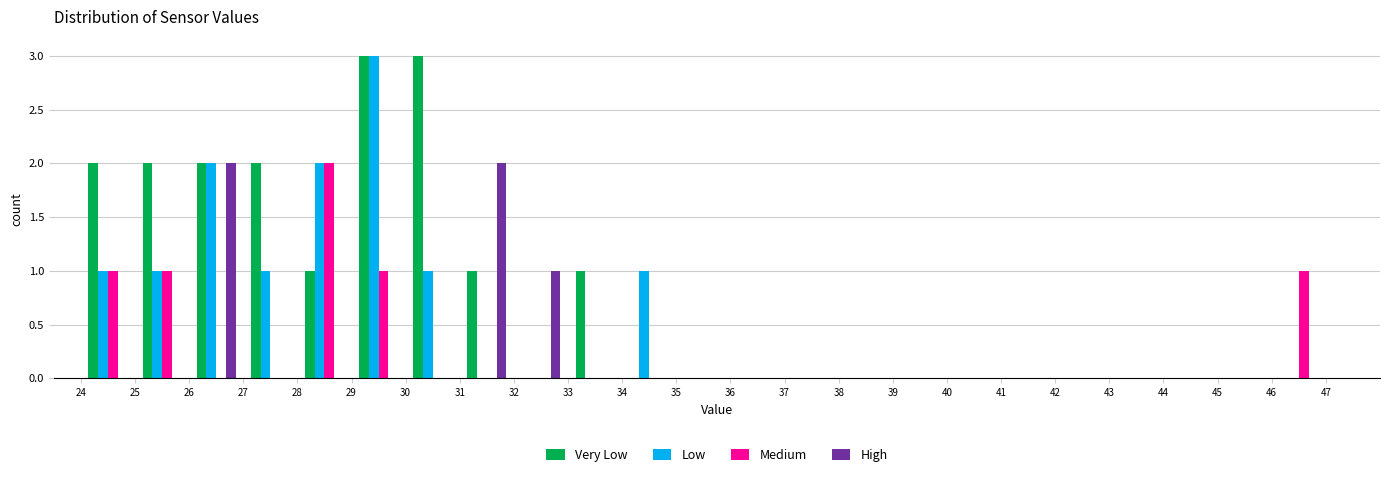

Reading left to right, list every range on the x-axis with the height of the bar of each series over it. The values are not printed on the chart, so give them approximately, as read against the axis.

24 to 25: Very Low=2	Low=1	Medium=1	High=0
25 to 26: Very Low=2	Low=1	Medium=1	High=0
26 to 27: Very Low=2	Low=2	Medium=0	High=2
27 to 28: Very Low=2	Low=1	Medium=0	High=0
28 to 29: Very Low=1	Low=2	Medium=2	High=0
29 to 30: Very Low=3	Low=3	Medium=1	High=0
30 to 31: Very Low=3	Low=1	Medium=0	High=0
31 to 32: Very Low=1	Low=0	Medium=0	High=2
32 to 33: Very Low=0	Low=0	Medium=0	High=1
33 to 34: Very Low=1	Low=0	Medium=0	High=0
34 to 35: Very Low=0	Low=1	Medium=0	High=0
35 to 36: Very Low=0	Low=0	Medium=0	High=0
36 to 37: Very Low=0	Low=0	Medium=0	High=0
37 to 38: Very Low=0	Low=0	Medium=0	High=0
38 to 39: Very Low=0	Low=0	Medium=0	High=0
39 to 40: Very Low=0	Low=0	Medium=0	High=0
40 to 41: Very Low=0	Low=0	Medium=0	High=0
41 to 42: Very Low=0	Low=0	Medium=0	High=0
42 to 43: Very Low=0	Low=0	Medium=0	High=0
43 to 44: Very Low=0	Low=0	Medium=0	High=0
44 to 45: Very Low=0	Low=0	Medium=0	High=0
45 to 46: Very Low=0	Low=0	Medium=0	High=0
46 to 47: Very Low=0	Low=0	Medium=1	High=0